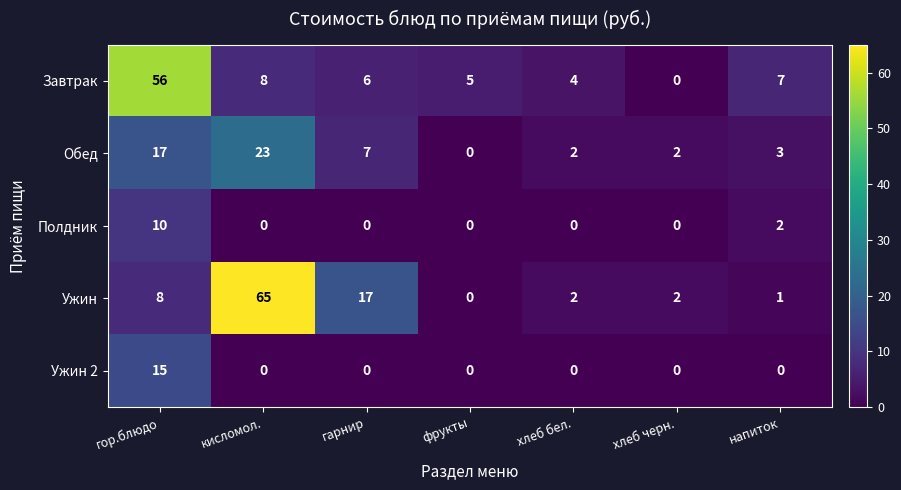

Which series changed the most between гор.блюдо and фрукты?

Завтрак